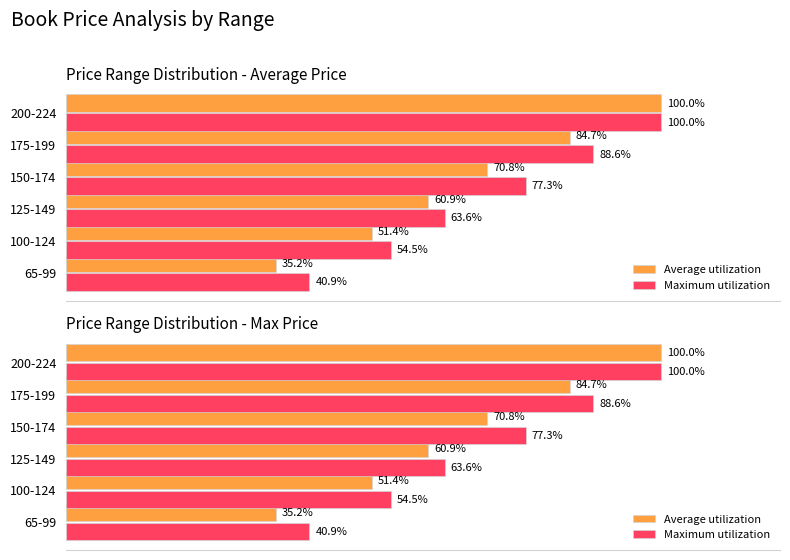

Reading left to right, list all the values displayed in this chart.

Average utilization: 0=35.2	20=51.4	40=60.9	60=70.8	80=84.7	100=100.0
Maximum utilization: 0=40.9	20=54.5	40=63.6	60=77.3	80=88.6	100=100.0